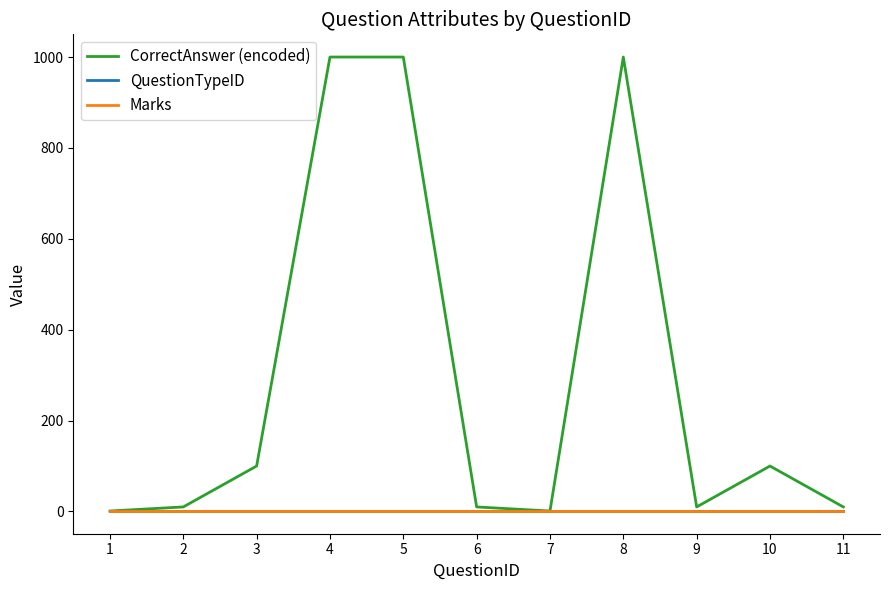

True or false: Marks and QuestionTypeID intersect in this chart.

False